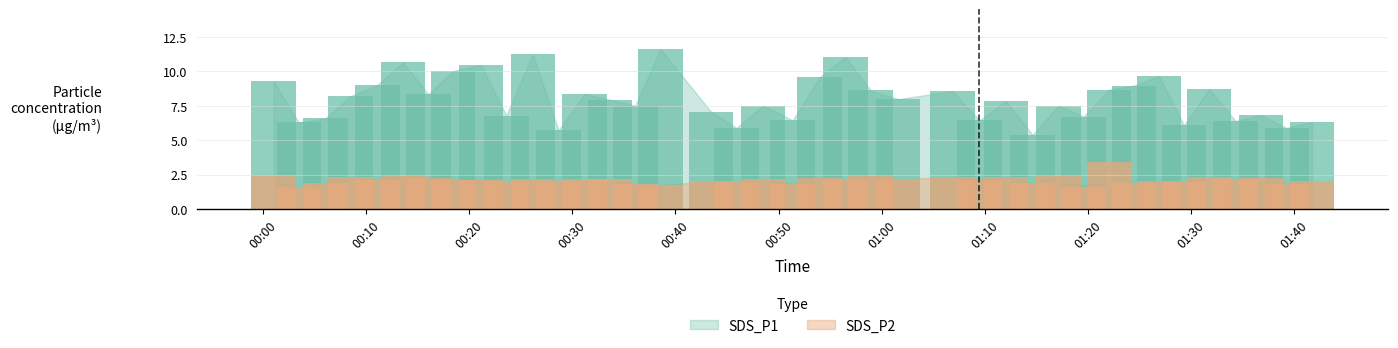

At which category is the sum across all series the highest?

10